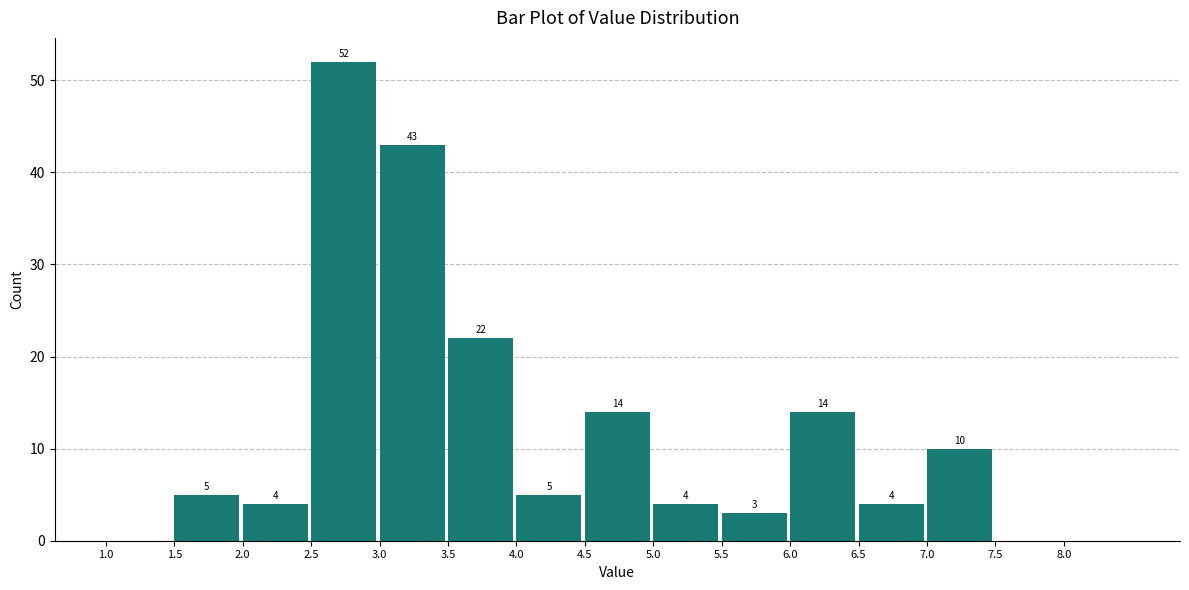

Over which range of the x-axis is the bar tallest?

2.5 to 3.0